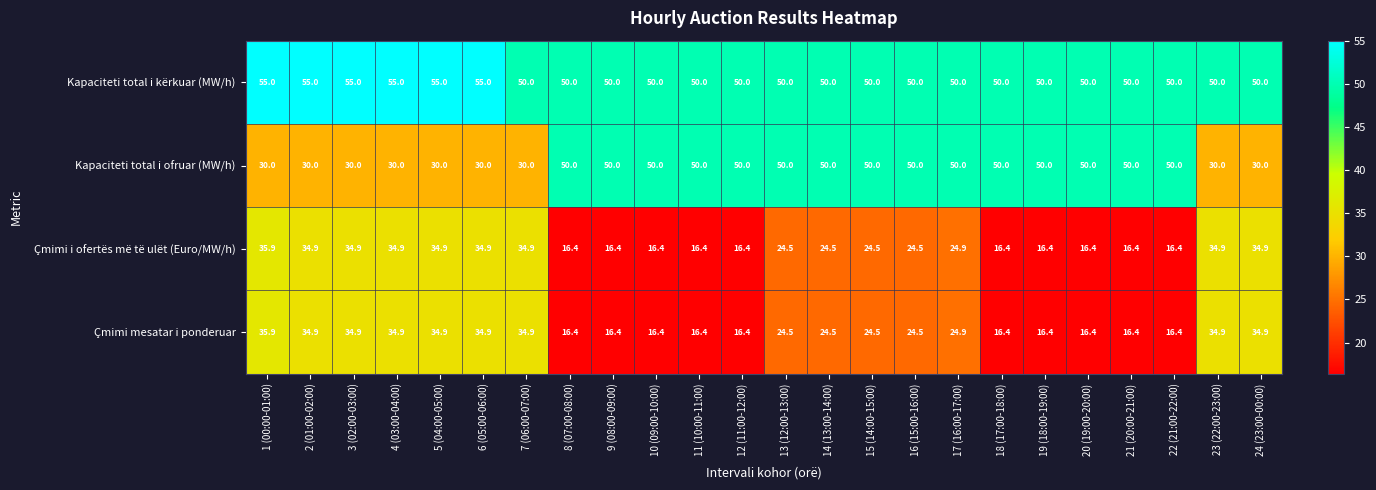

What value does the Çmimi i ofertës më të ulët (Euro/MW/h) series have at 11 (10:00-11:00)?

16.4